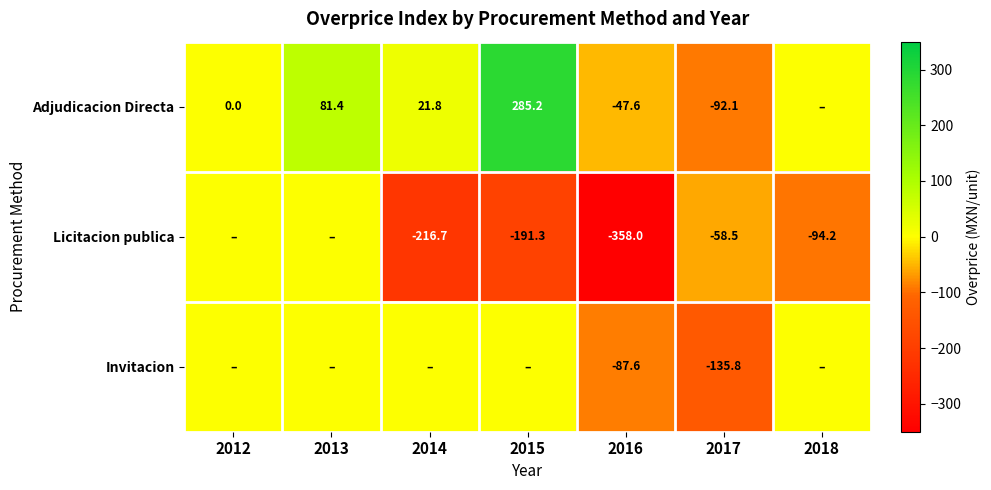

Rank the series at 2016 from highest to lowest value.

Adjudicacion Directa, Invitacion, Licitacion publica